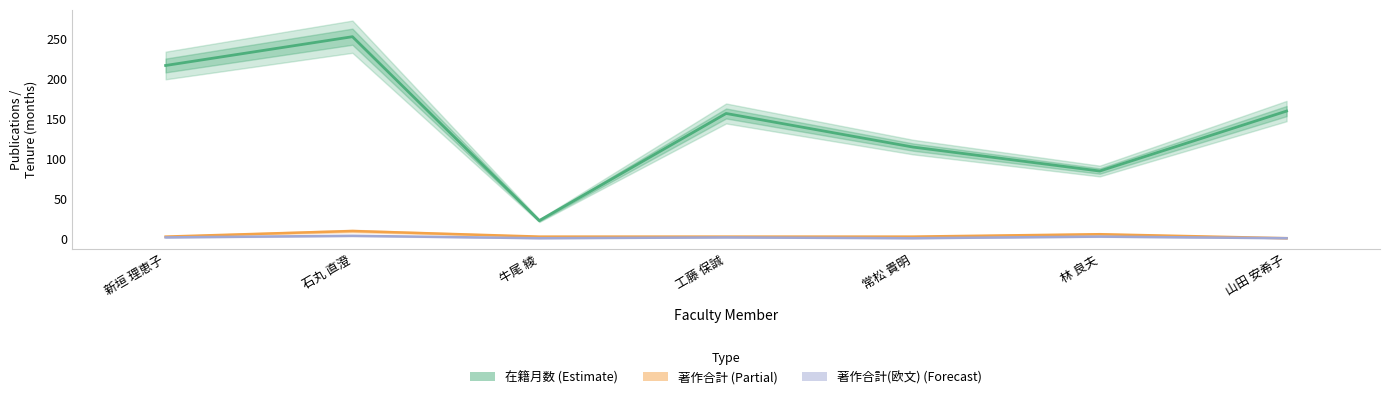

Which category has the lowest value in the 著作合計(欧文) series?

牛尾 綾